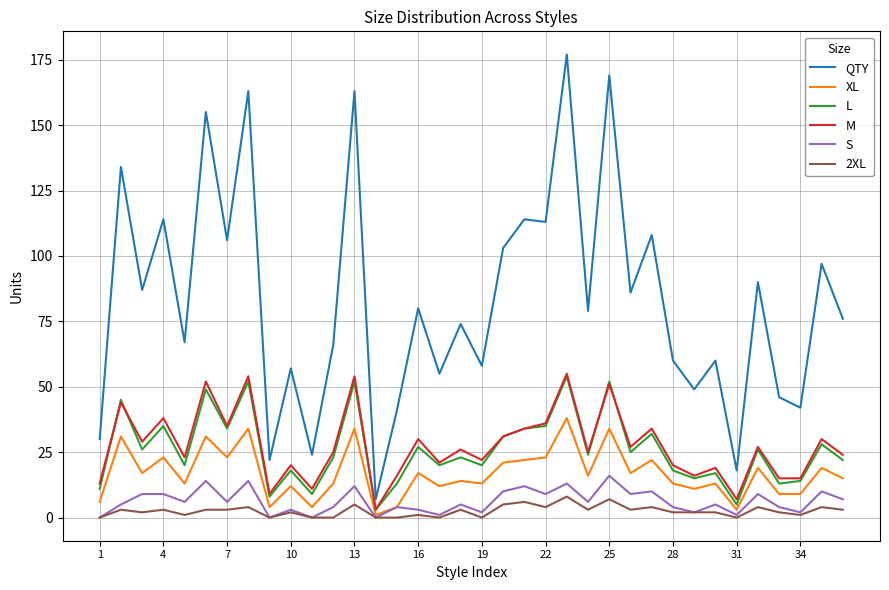

What is the greatest value displayed?

177